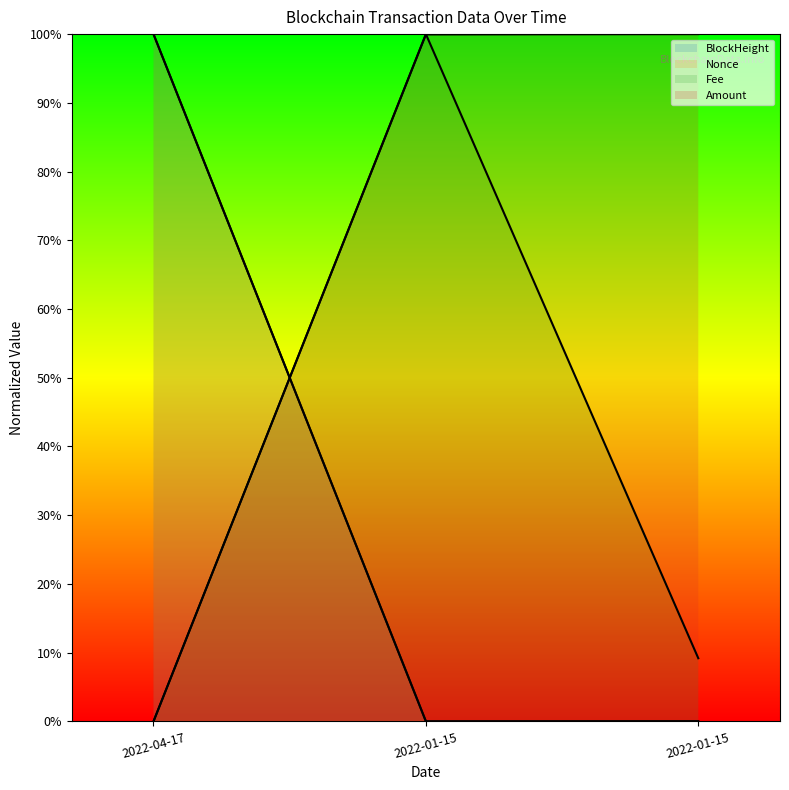

Which series has the largest range (max minus min)?

BlockHeight